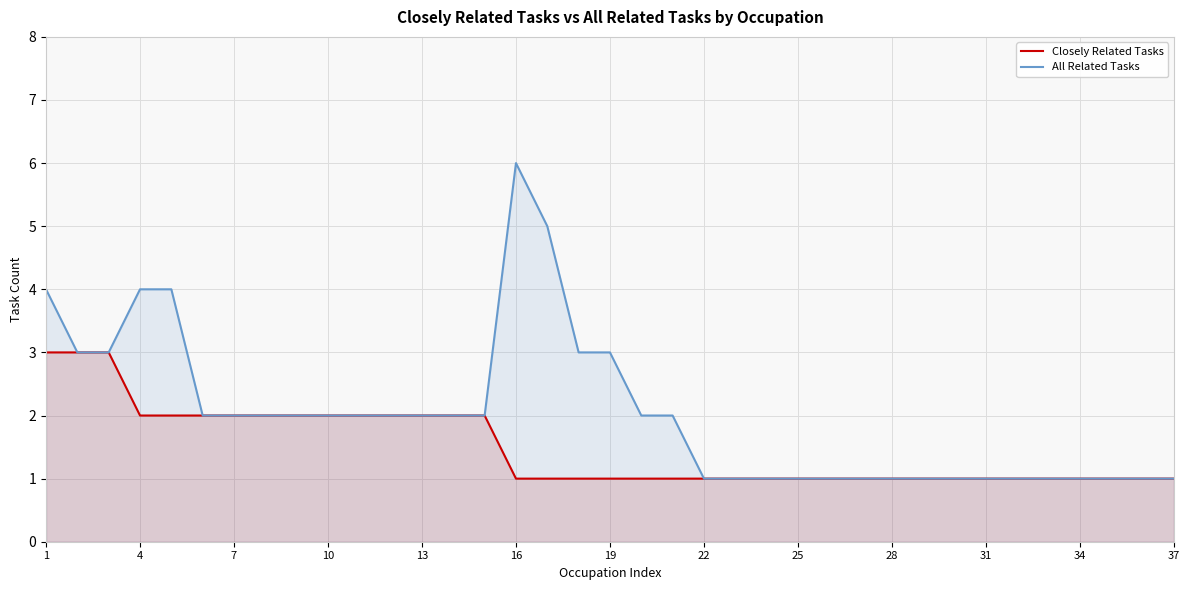

Is it true that All Related Tasks equals 2 at 13?

True